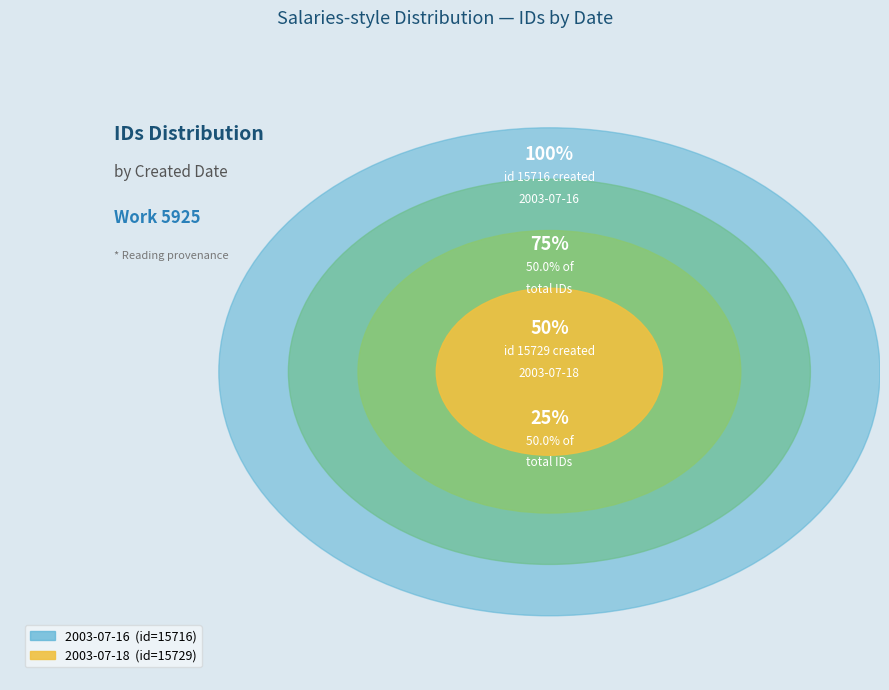

Count the number of slices in the pie.

2